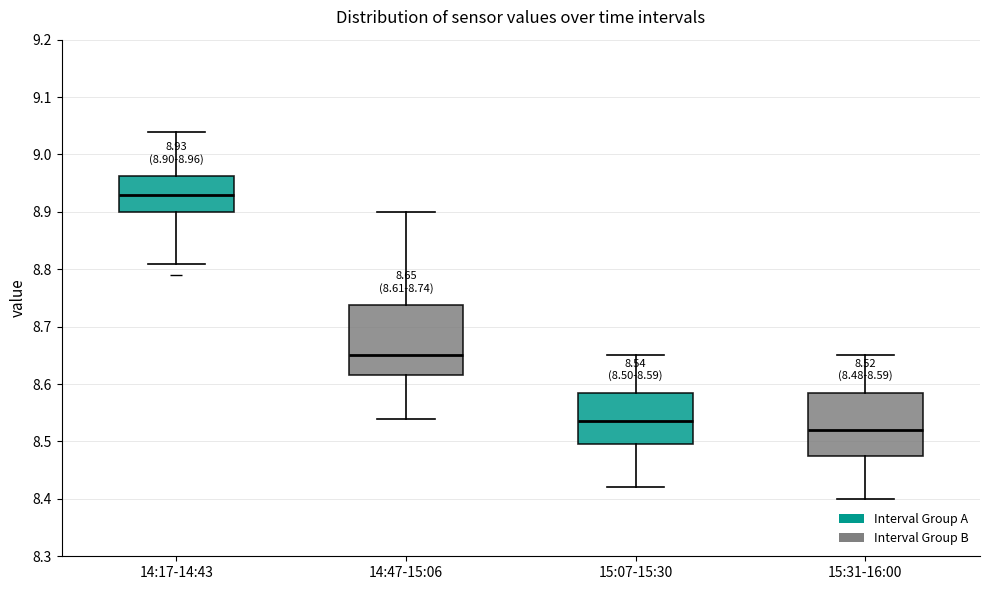

Which box is the tallest, from its lower edge to its upper edge?

14:47-15:06